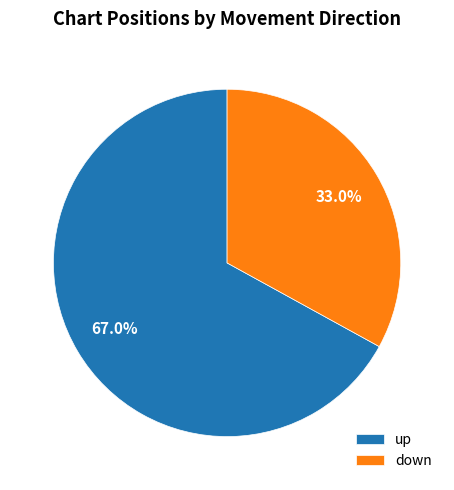

How many slices are in this pie chart?

2